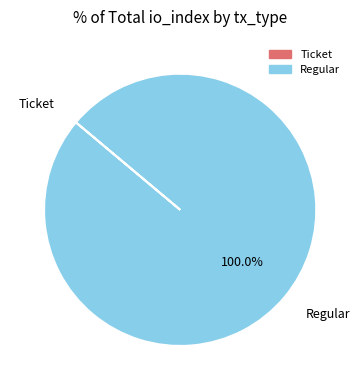

What is the majority slice?

Regular